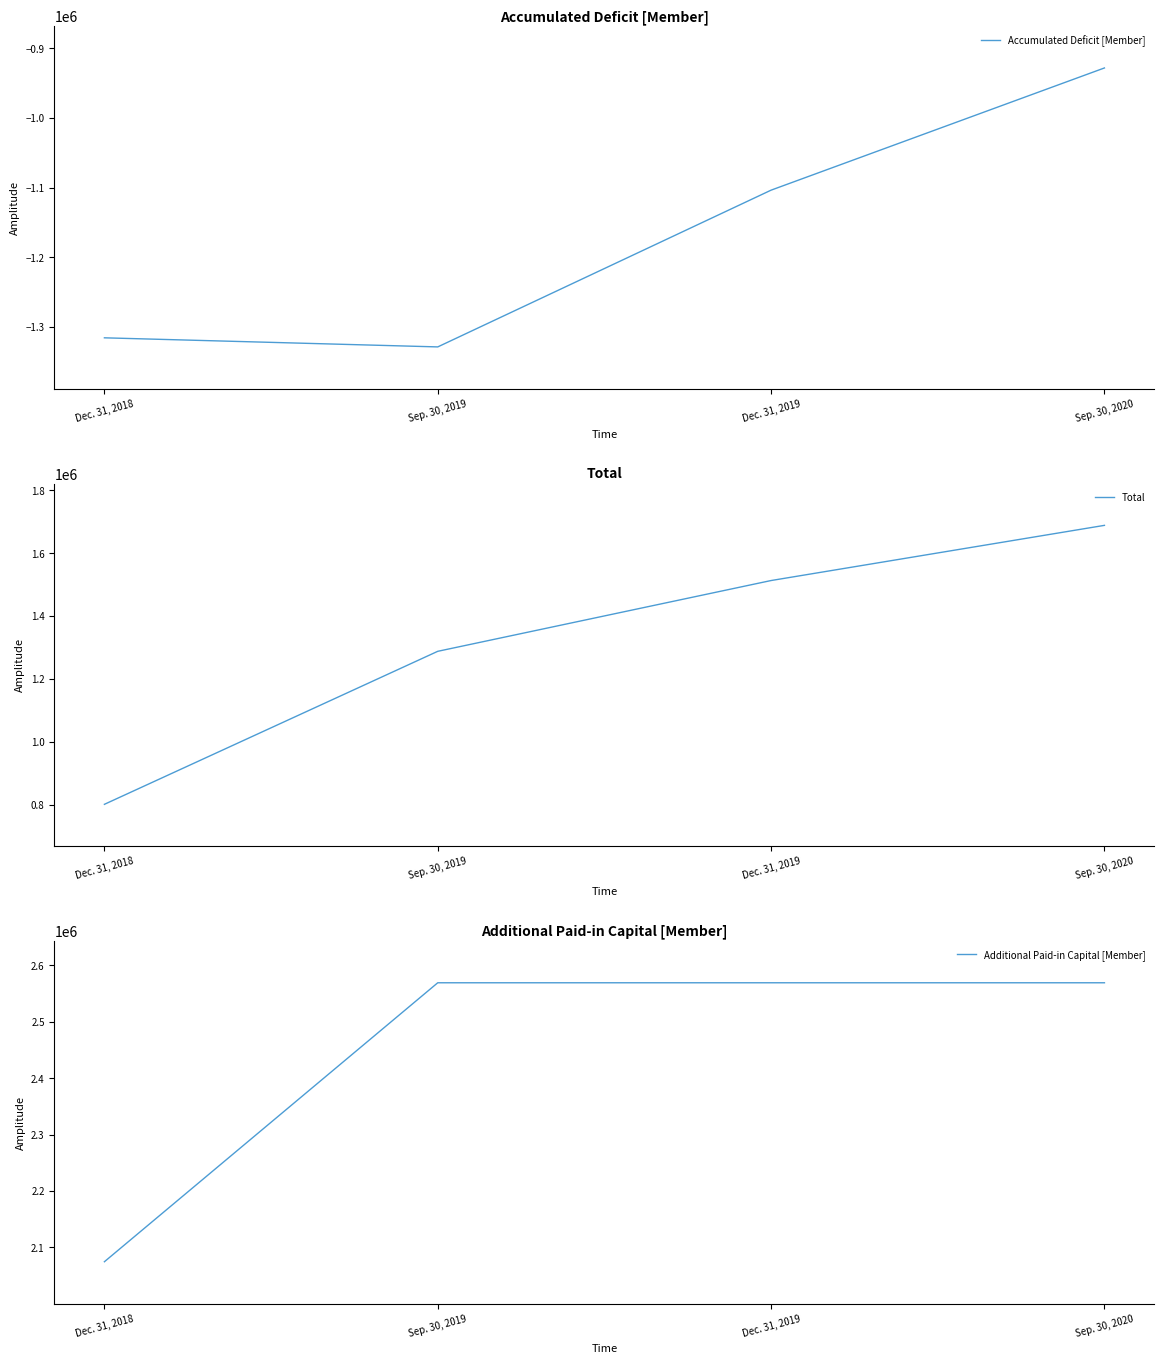

What is the maximum value shown in the chart?

2569249